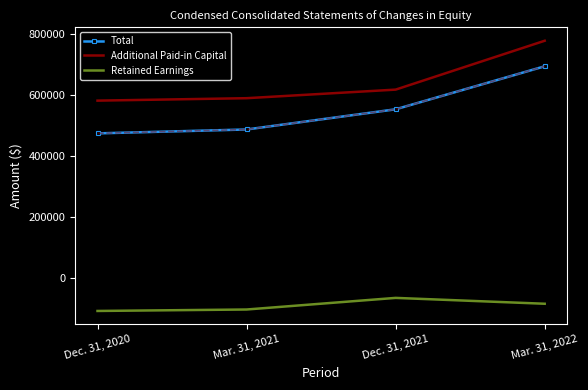

True or false: Total and Additional Paid-in Capital cross at least once.

False